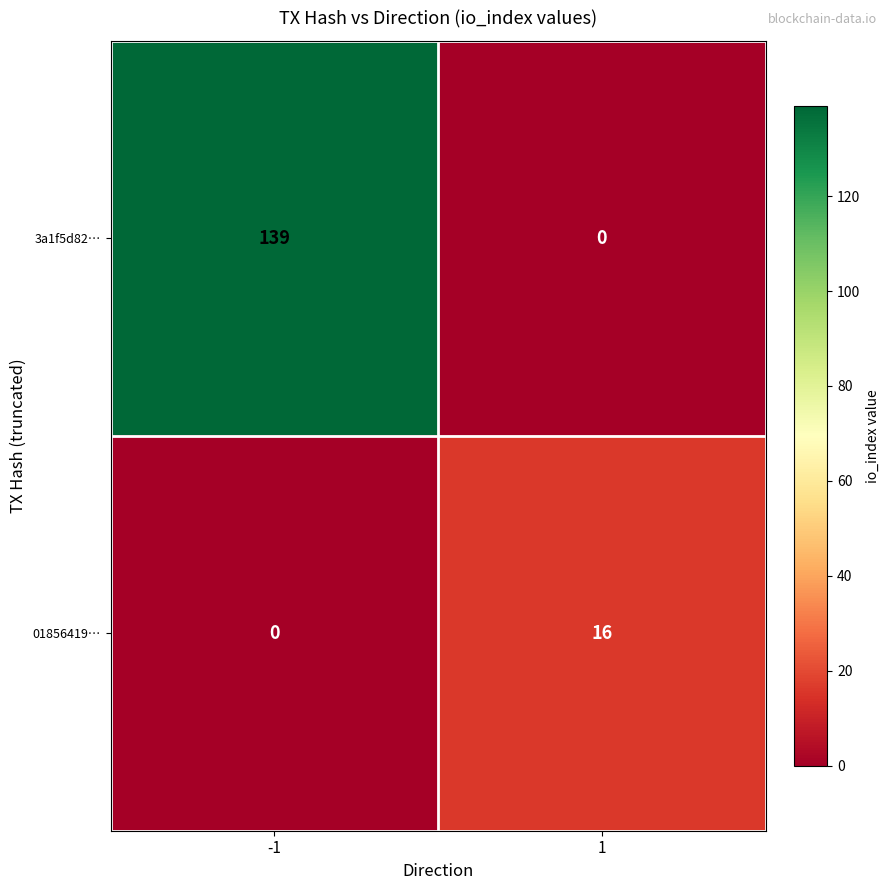

Read the 01856419… value at 1.

16